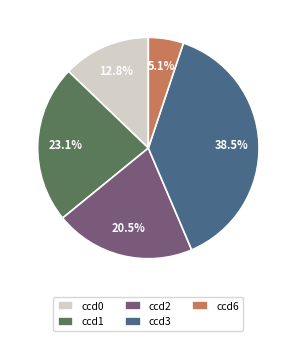

Count the number of slices in the pie.

5